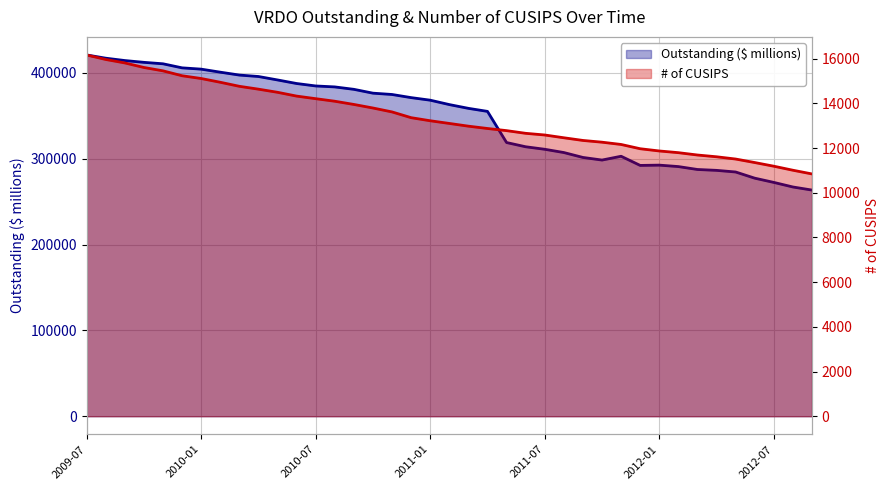

Read the # of CUSIPS value at 2012-07.

11190.0